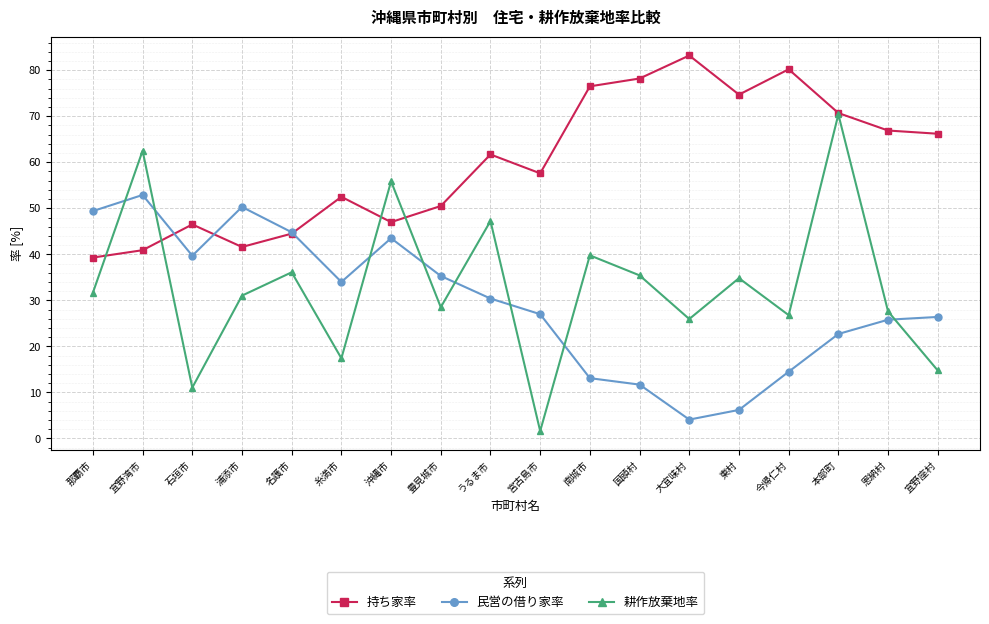

What is the label of the 5th point from the left?

名護市